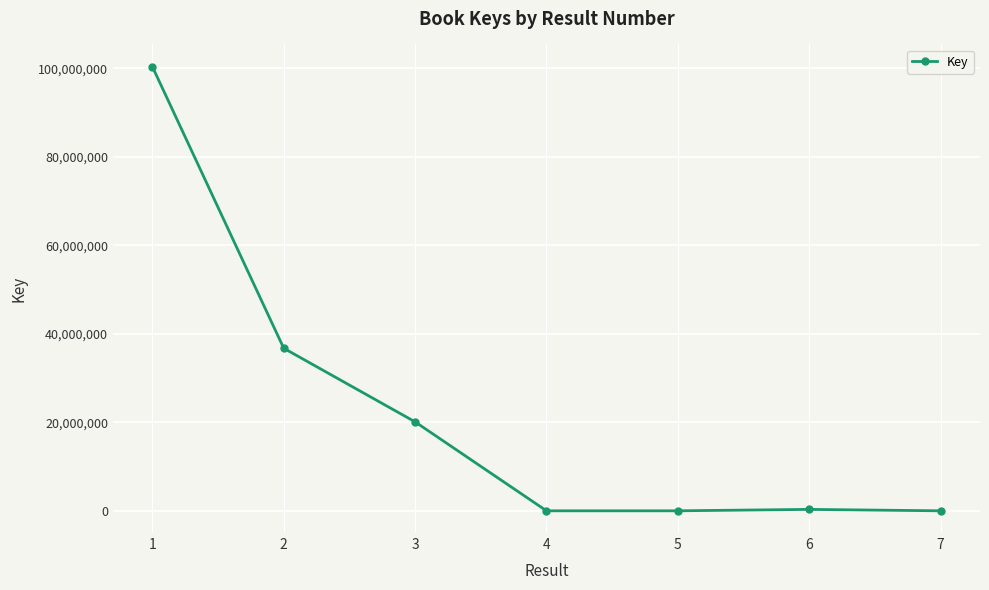

Approximately how many times larger is the value at 2 compared to 1?

0.4